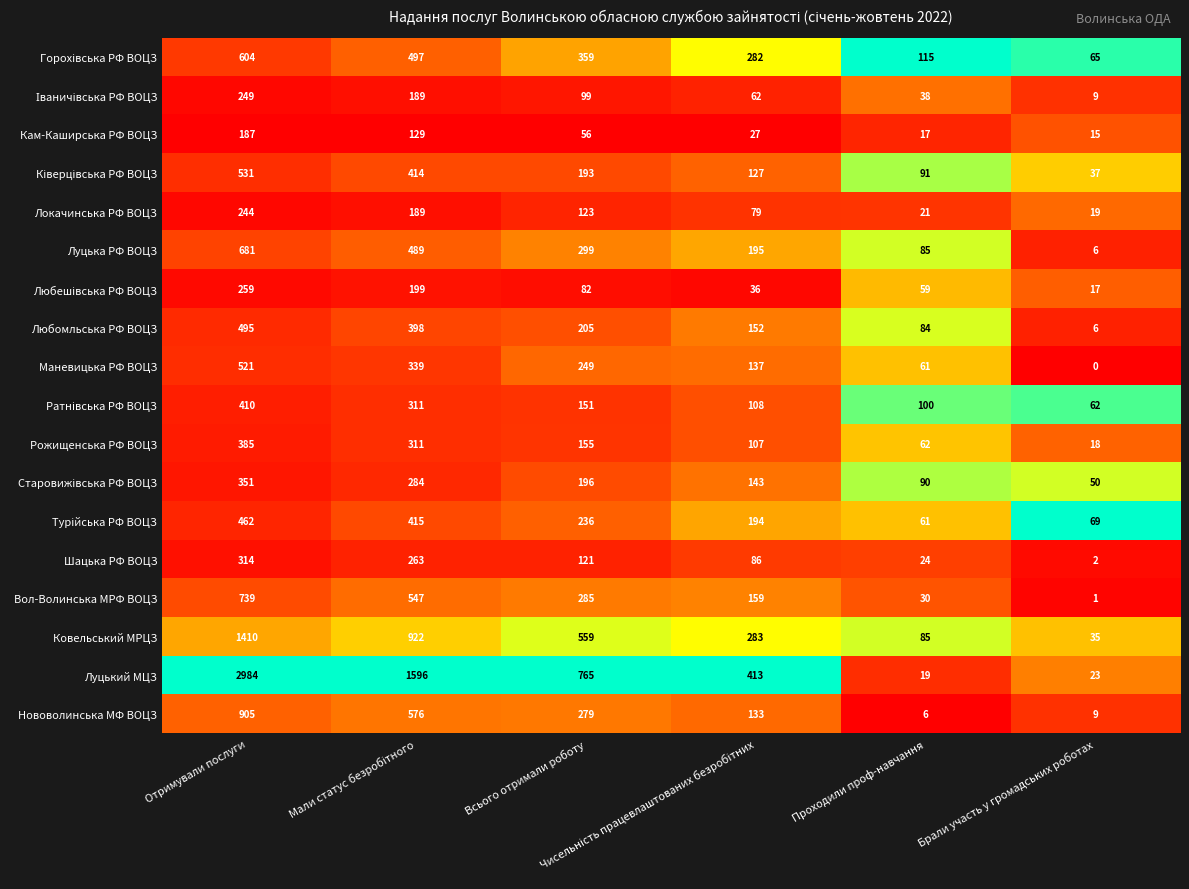

What is the maximum value shown in the chart?

2984